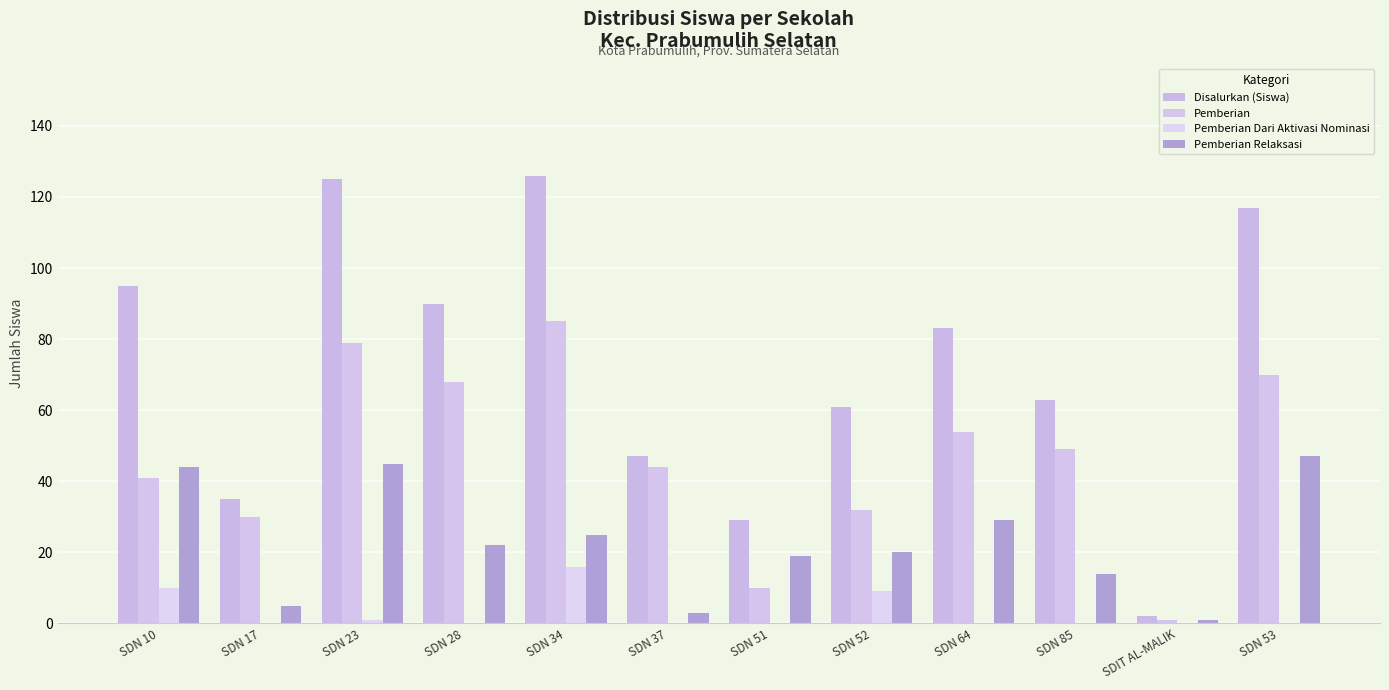

Which series has the largest range (max minus min)?

Disalurkan (Siswa)